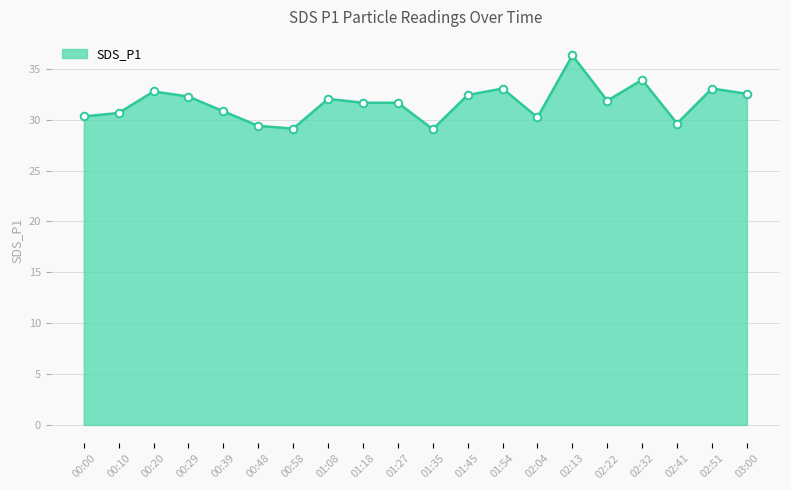

What is the change in value from 00:10 to 01:54?

+2.4